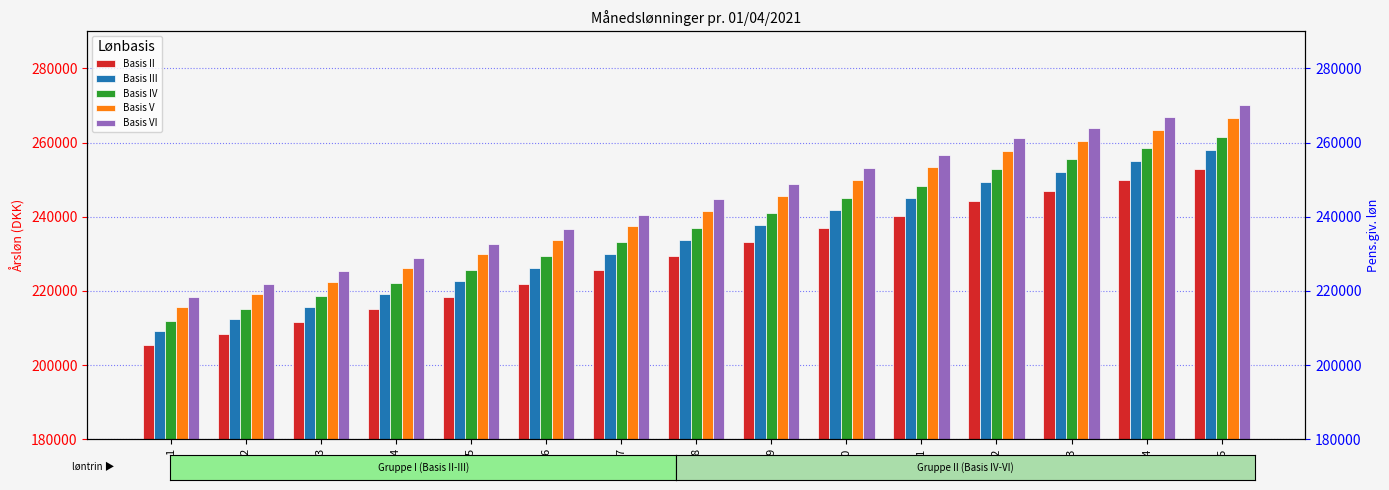

What is the approximate value of Basis II at 9, to the nearest 50?

233150